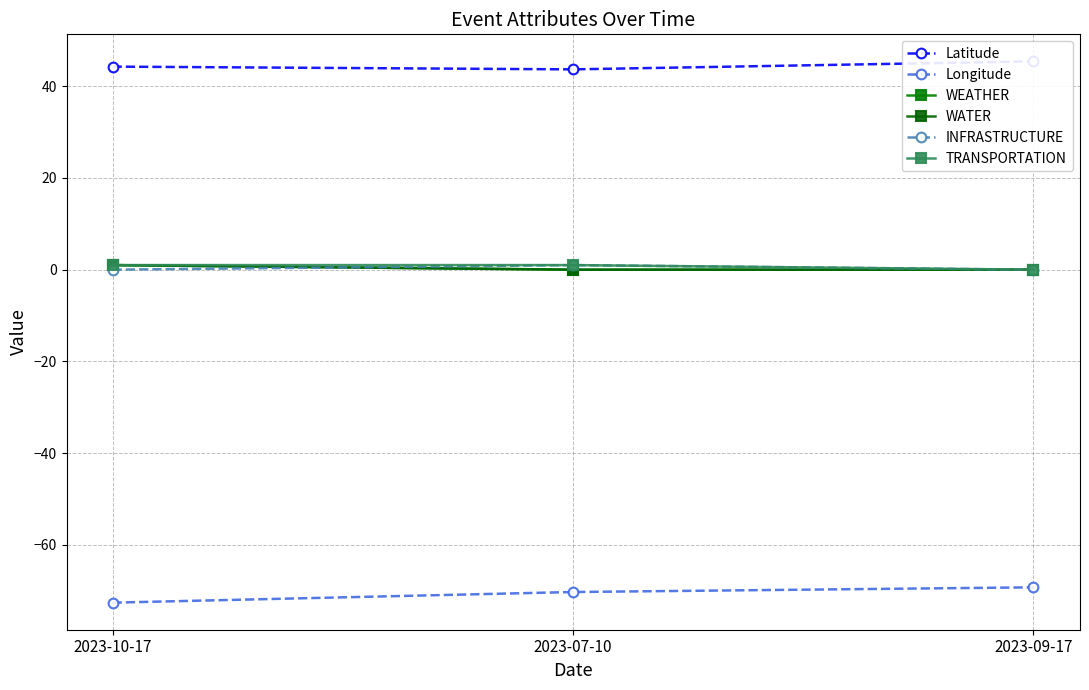

Between 2023-07-10 and 2023-09-17, which is larger?

2023-09-17